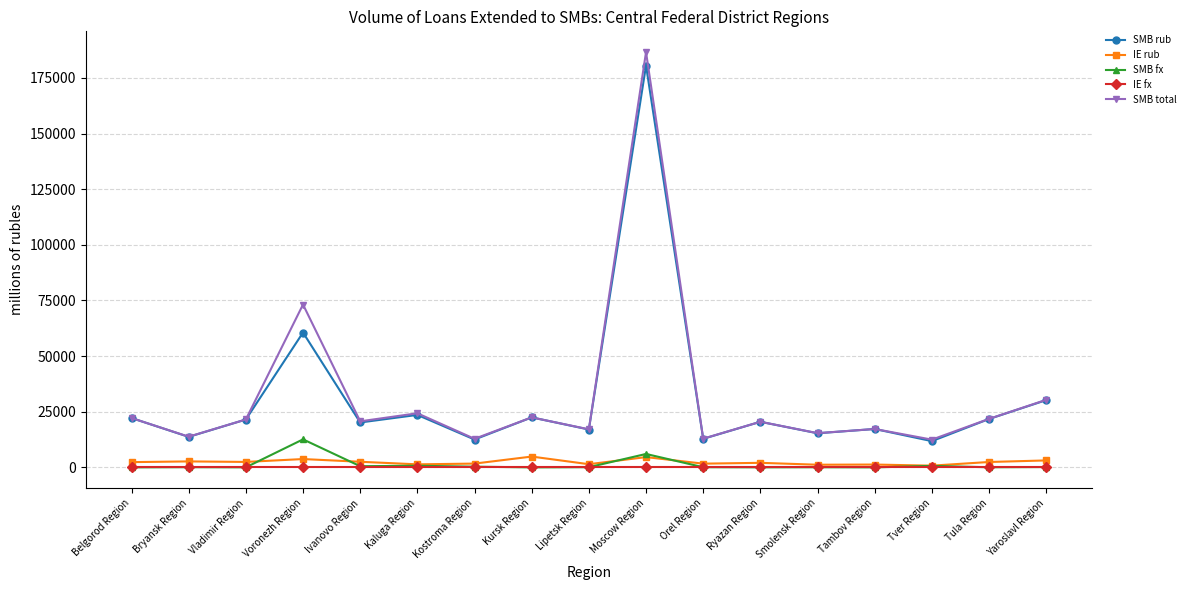

At which category is the sum across all series the highest?

Moscow Region